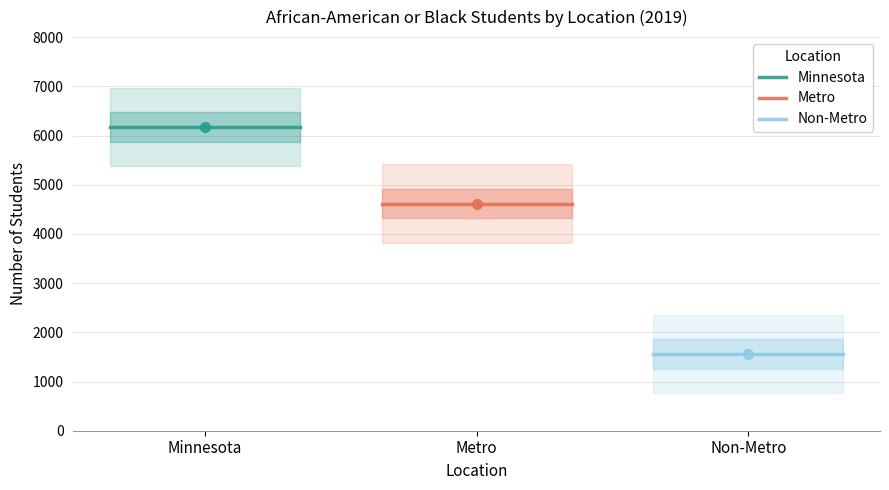

Which series has the largest total across all categories?

Minnesota